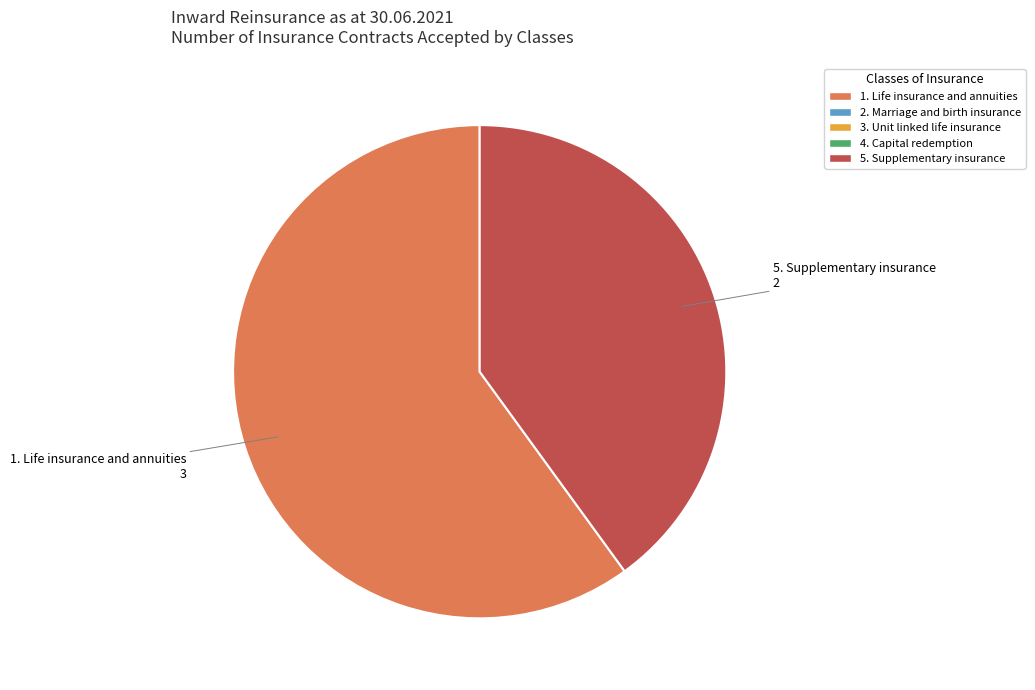

Does any single category account for the majority?

Yes